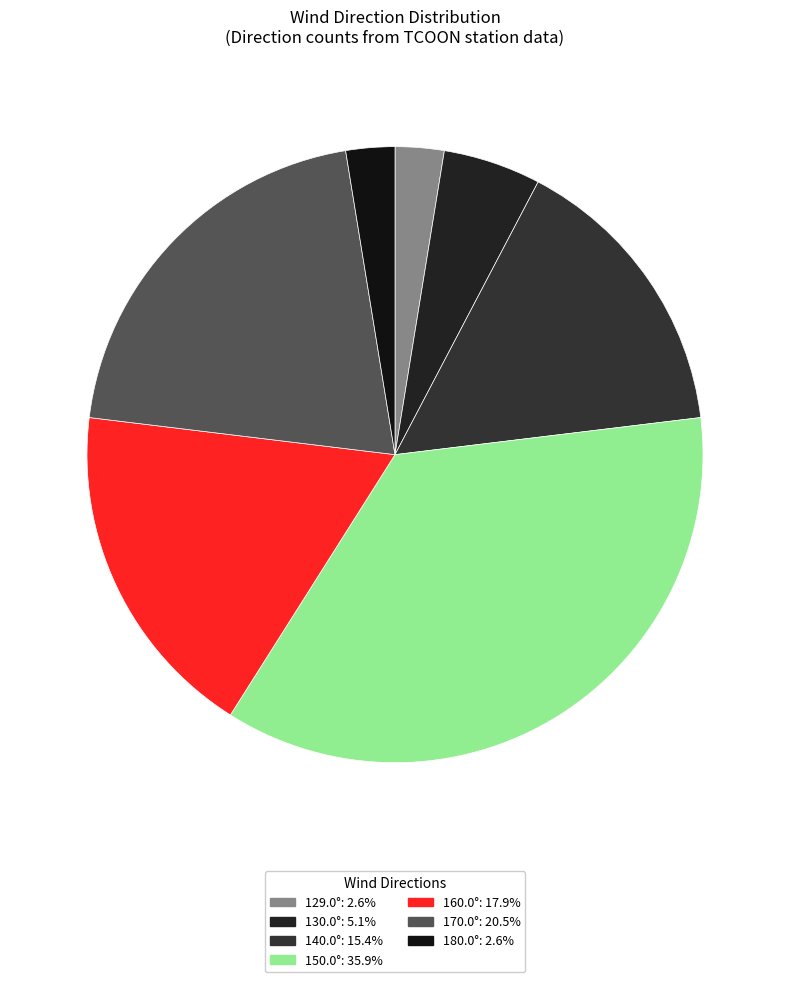

How many segments does this pie chart have?

7